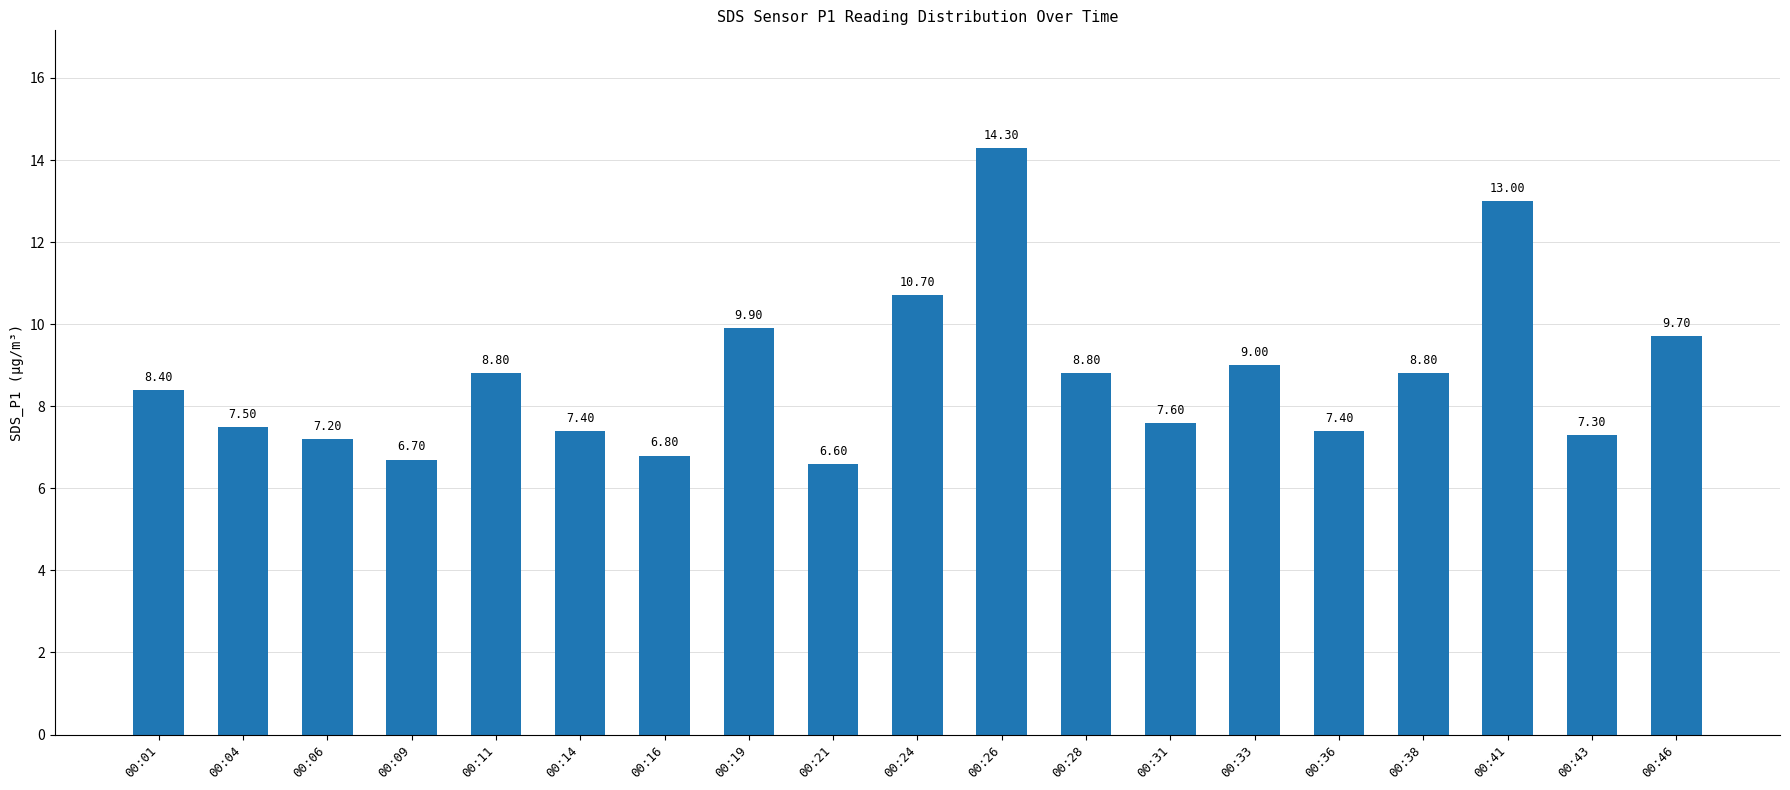

What is the change in value from 00:14 to 00:33?

+1.6